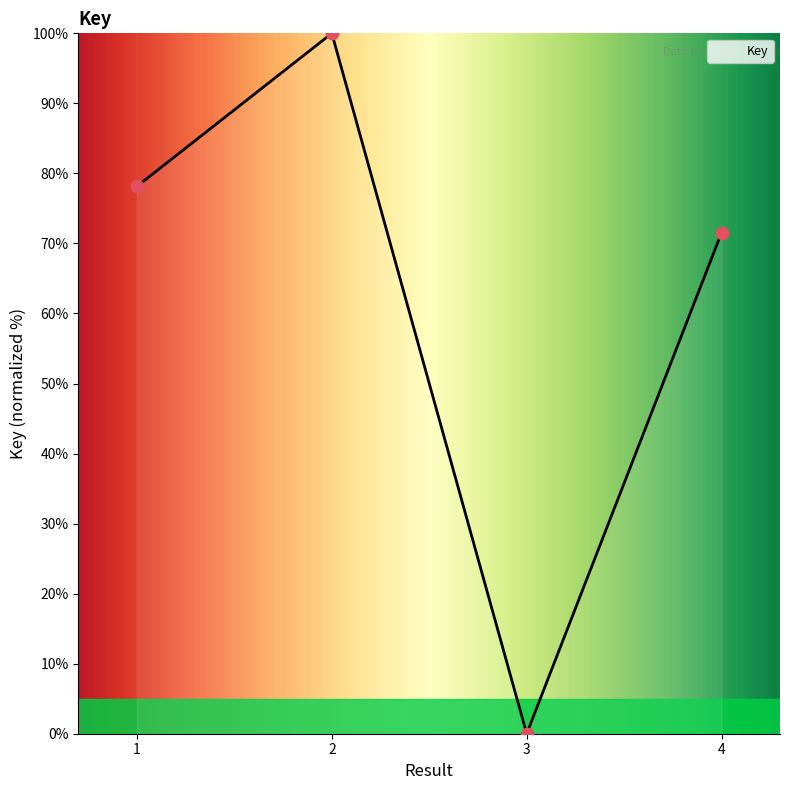

What is the change in value from 2 to 3?

-100.0